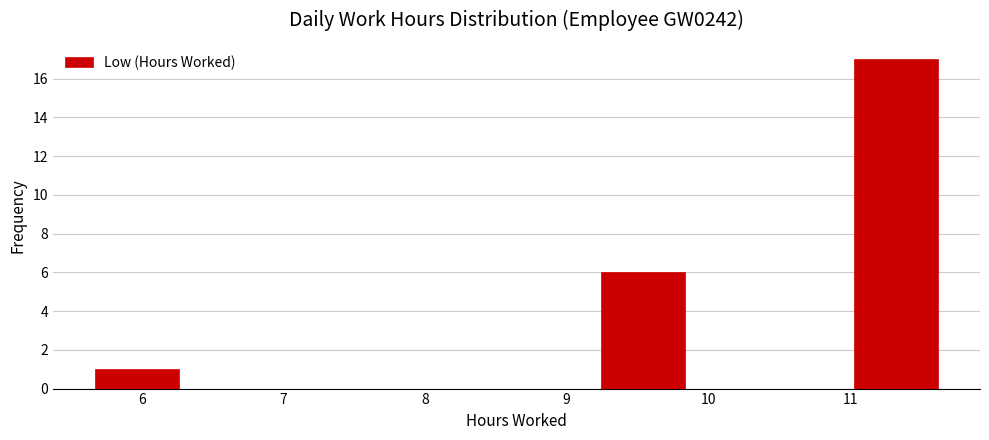

Reading left to right, transcribe this chart: for each bar, give the range it covers on the x-axis and its height. Neither the bar edges nor the heights are printed on the chart, so give them approximately, as read against the axes.

5.7 to 6.3: 1
6.3 to 6.9: 0
6.9 to 7.5: 0
7.5 to 8.1: 0
8.1 to 8.6: 0
8.6 to 9.2: 0
9.2 to 9.8: 6
9.8 to 10.4: 0
10.4 to 11.0: 0
11.0 to 11.6: 17